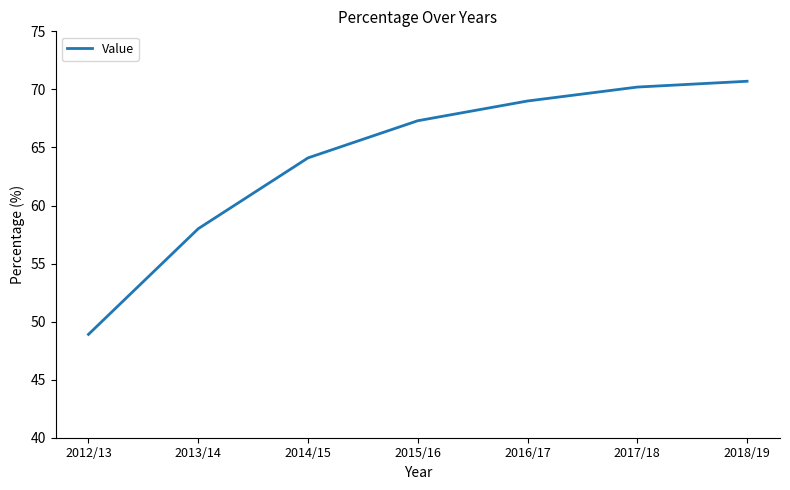

What is the sum of all values?

448.2